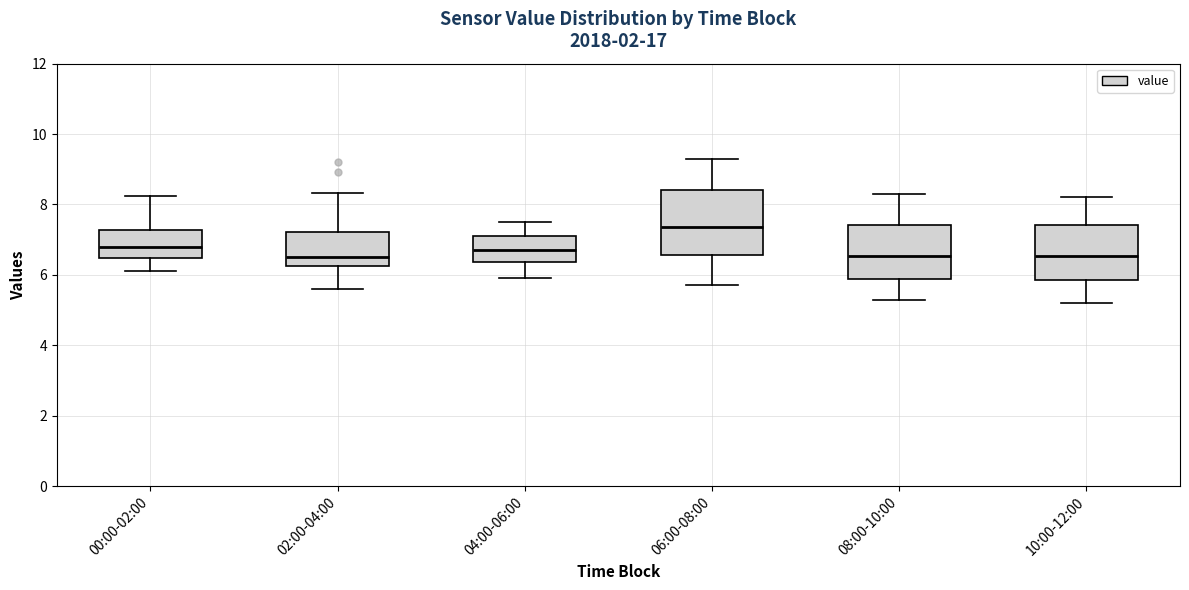

Comparing the boxes themselves (not the whiskers), which one is the tallest?

06:00-08:00